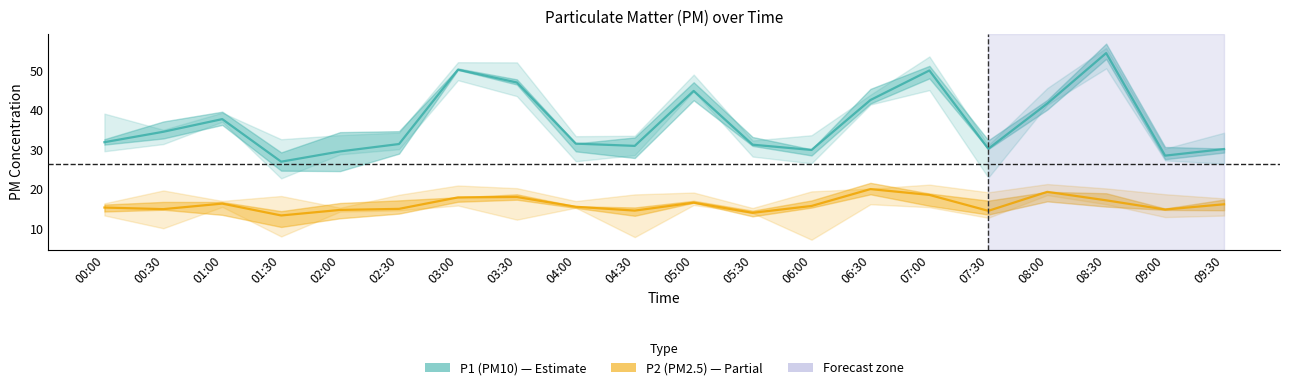

True or false: P1 (PM10) and P2 (PM2.5) intersect in this chart.

False